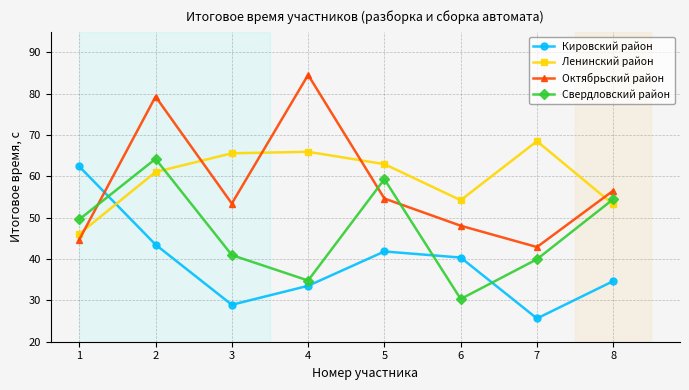

The Свердловский район series shows 30.3 at 6. True or false?

True